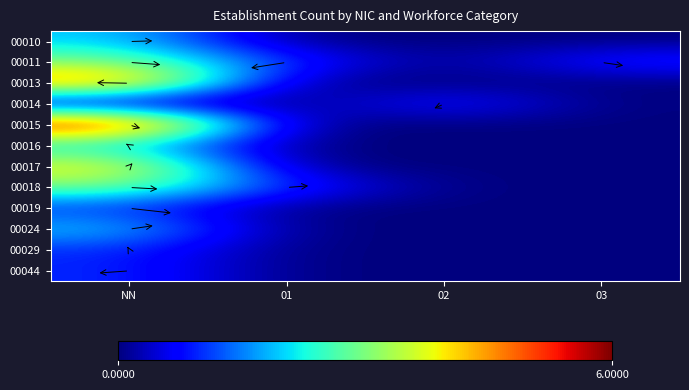

At 03, list the series in order from smallest to largest.

00010, 00013, 00014, 00015, 00016, 00017, 00018, 00019, 00024, 00029, 00044, 00011